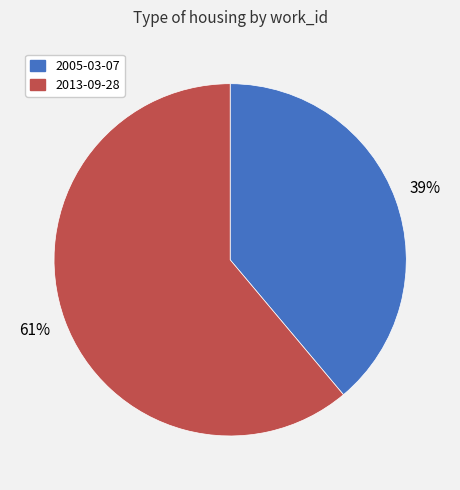

Rank the categories by value from lowest to highest.

2005-03-07, 2013-09-28